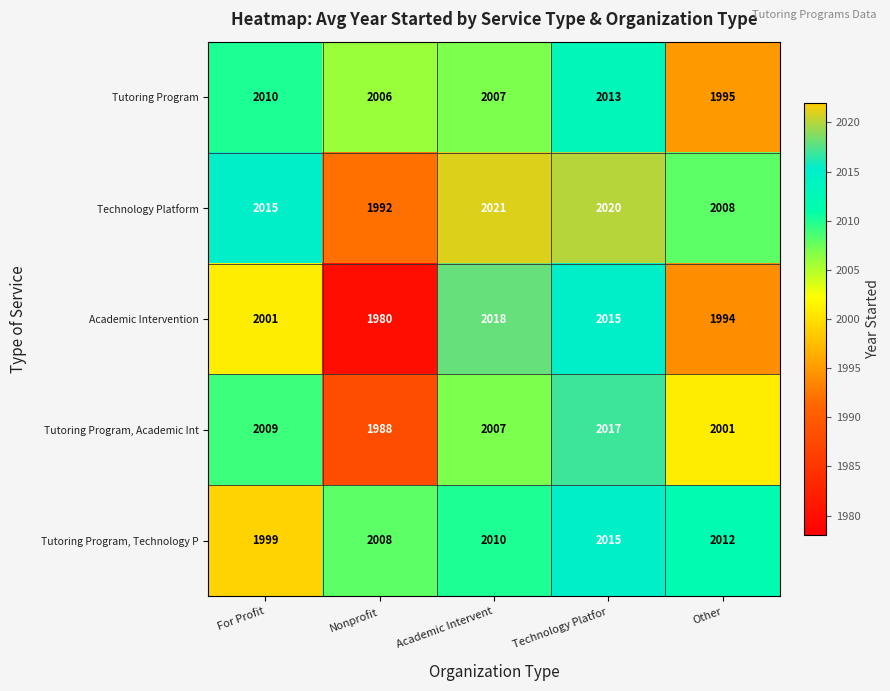

What is the sum of the Tutoring Program, Academic Int values at Technology Platfor and Other?

4018